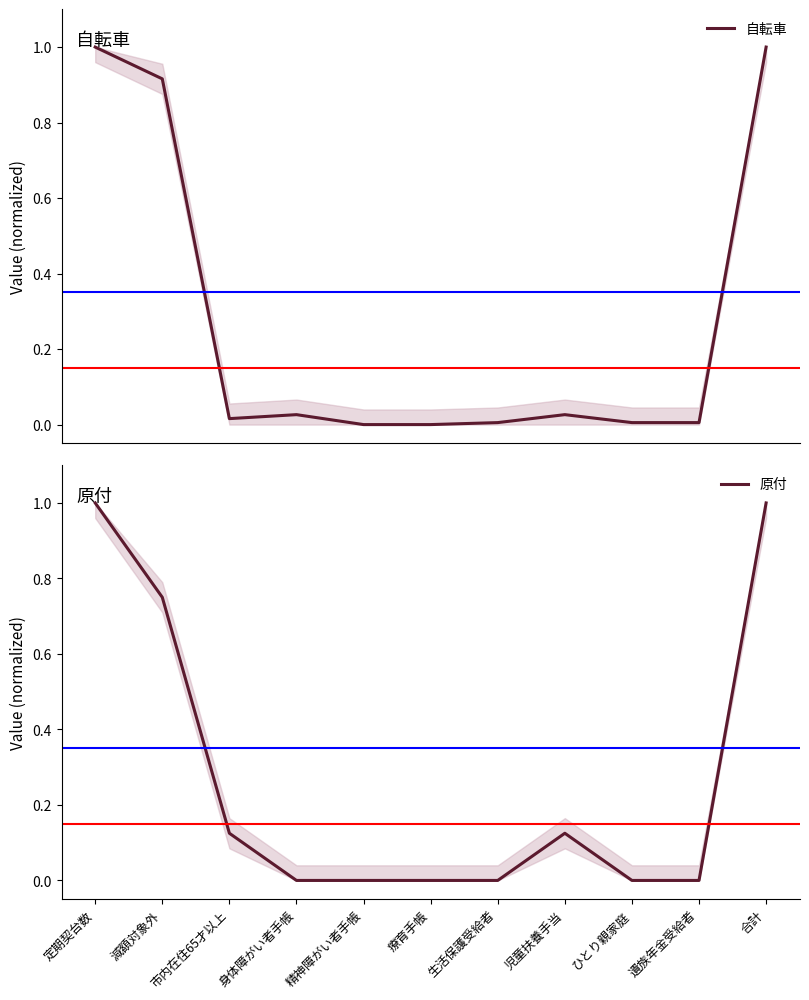

Reading right to left, transcribe all the data shown in this chart.

自転車: 合計=1.0	遺族年金受給者=0.0	ひとり親家庭=0.0	児童扶養手当=0.0	生活保護受給者=0.0	療育手帳=0.0	精神障がい者手帳=0.0	身体障がい者手帳=0.0	市内在住65才以上=0.0	減額対象外=0.9	定期契台数=1.0
原付: 合計=1.0	遺族年金受給者=0.0	ひとり親家庭=0.0	児童扶養手当=0.1	生活保護受給者=0.0	療育手帳=0.0	精神障がい者手帳=0.0	身体障がい者手帳=0.0	市内在住65才以上=0.1	減額対象外=0.8	定期契台数=1.0